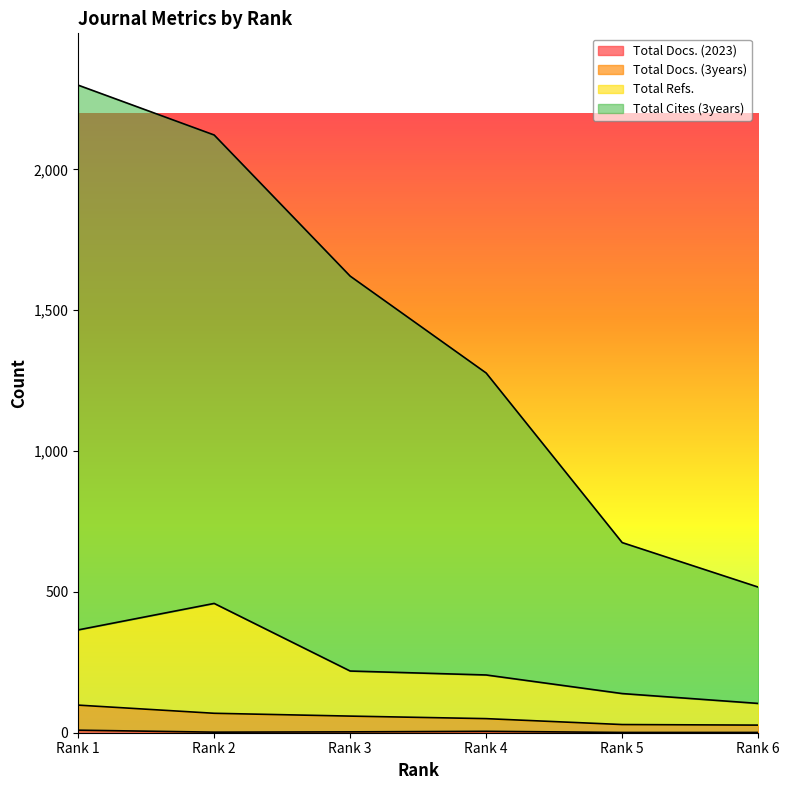

What is the spread (max minus min) of values at Rank 6?

516